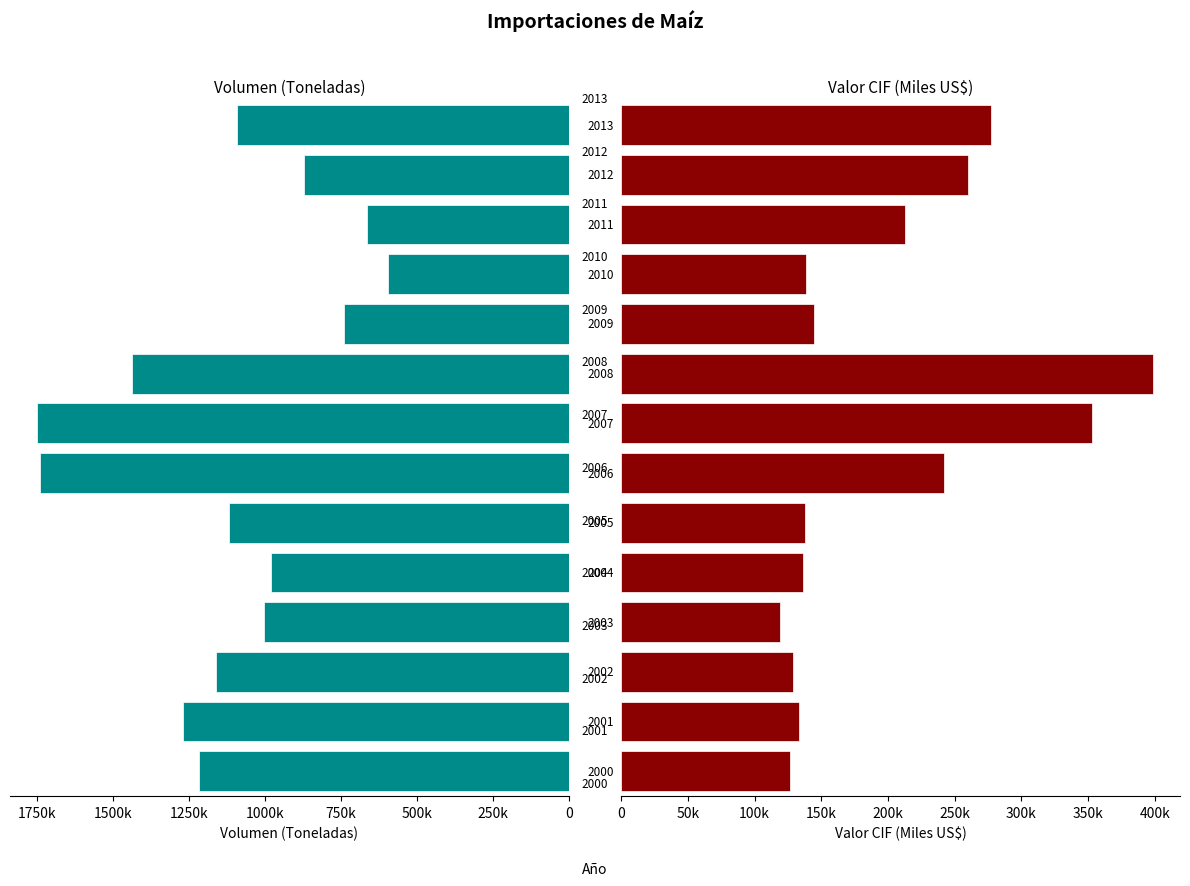

Is it true that Valor CIF (Miles US$) equals 126909.5 at 0?

True